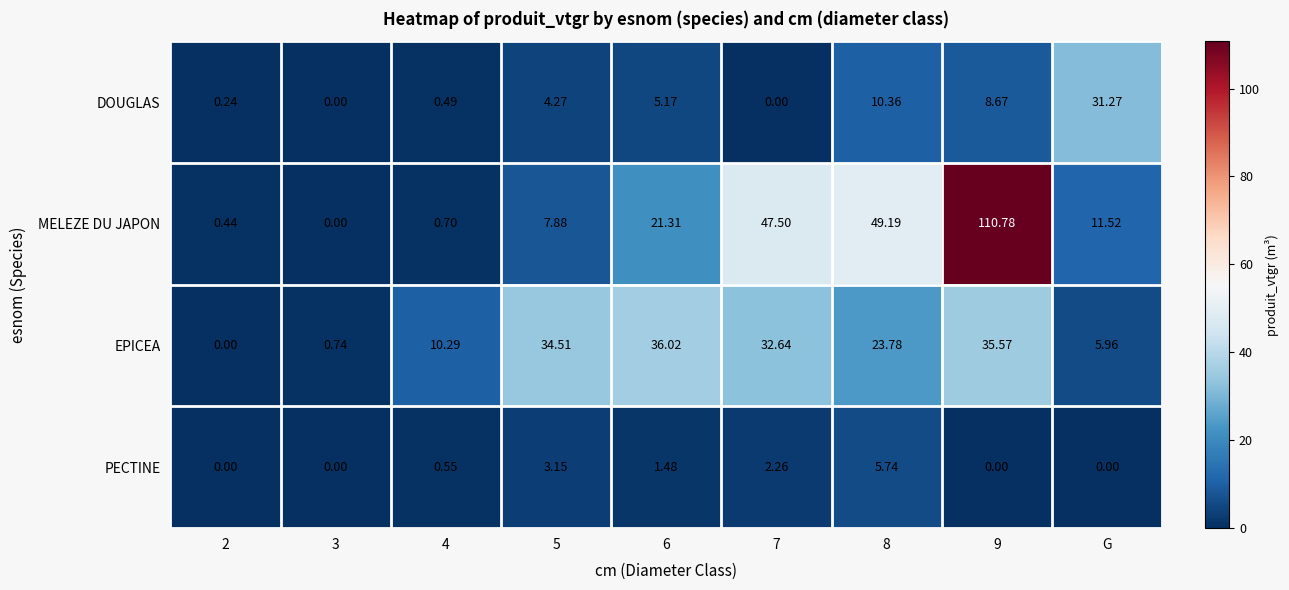

Which series has the largest range (max minus min)?

MELEZE DU JAPON